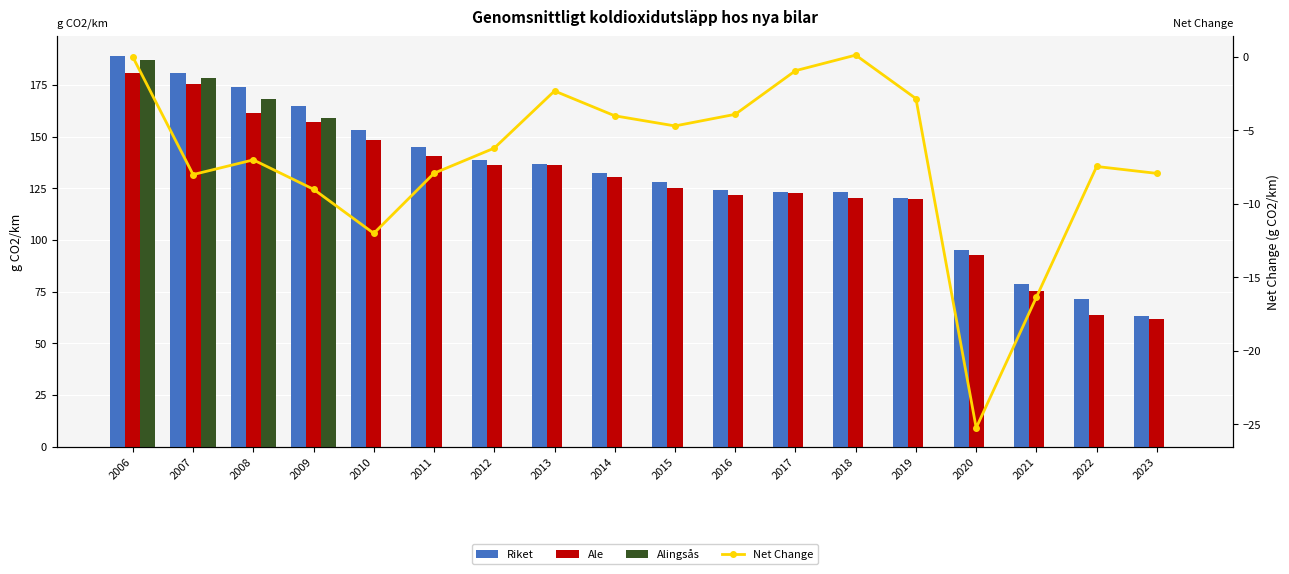

At which category is the sum across all series the highest?

2006